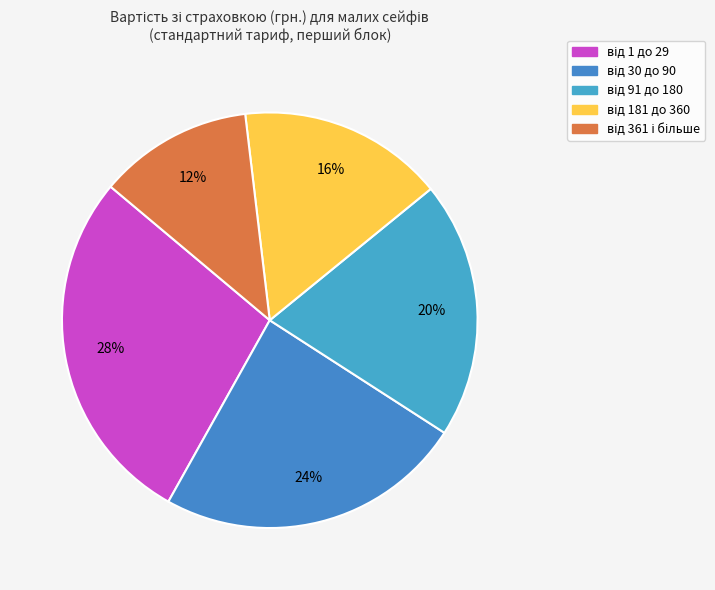

Count the number of slices in the pie.

5